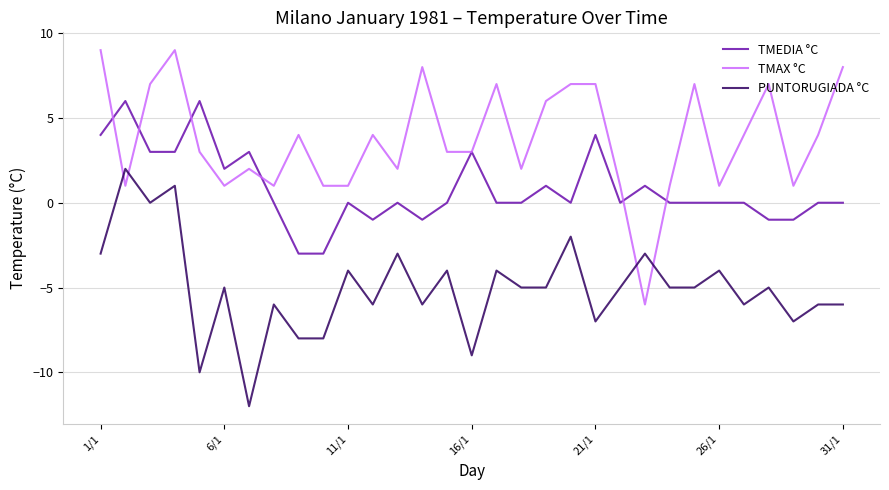

What is the difference between the second highest and second lowest values in the PUNTORUGIADA °C series?

11